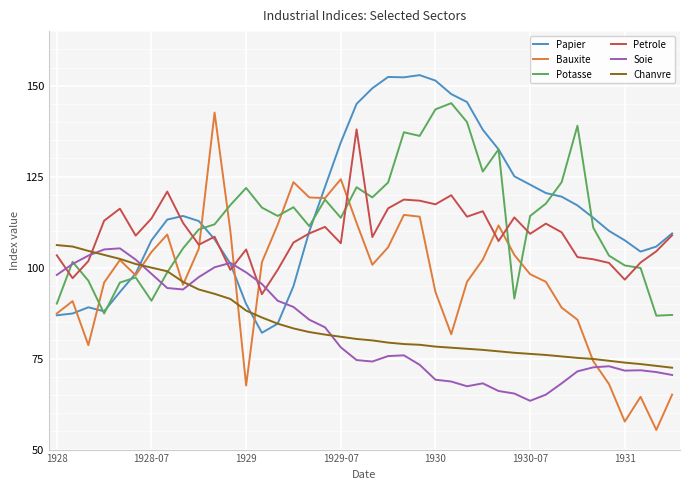

How many times do Soie and Chanvre cross each other?

4